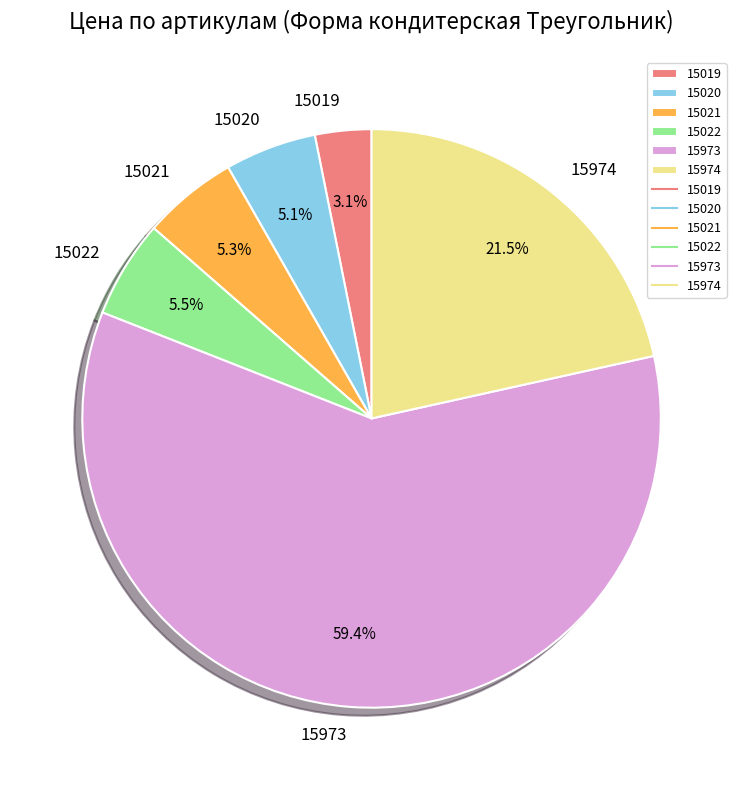

What portion of the pie excludes 15974?

78.5%